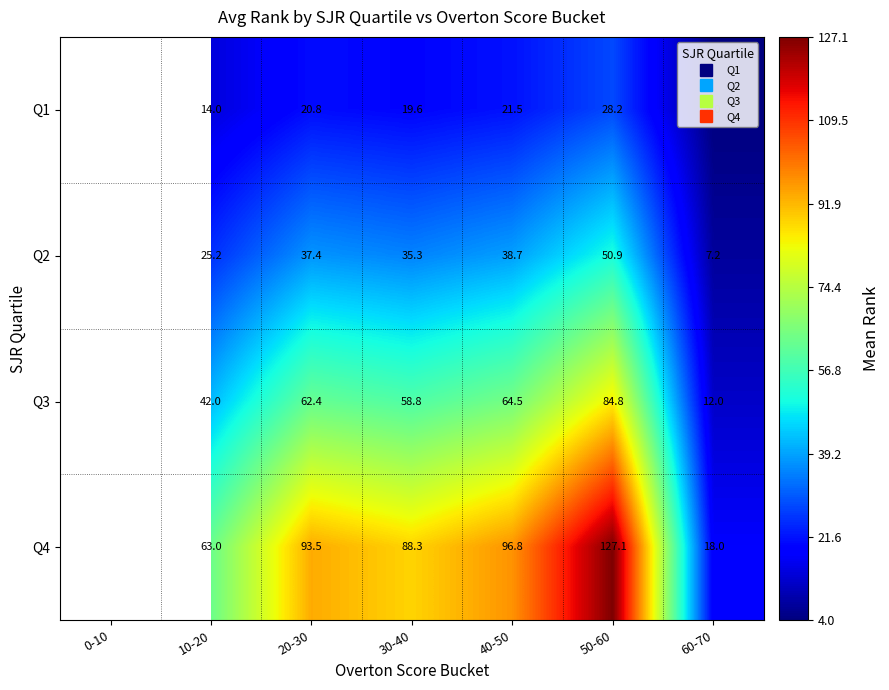

Which has a higher value, 20-30 or 50-60?

50-60